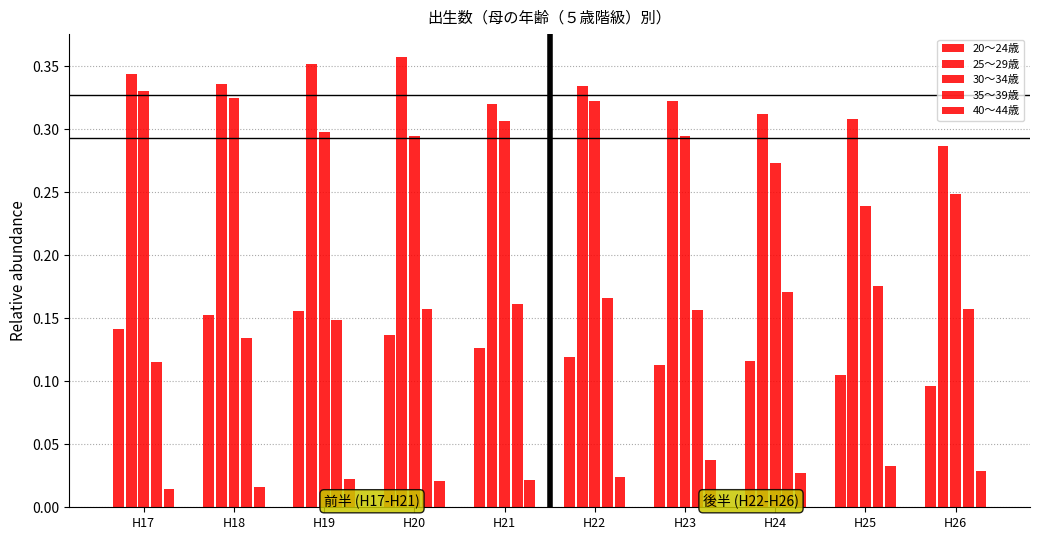

At H18, list the series in order from largest to smallest.

25～29歳, 30～34歳, 20～24歳, 35～39歳, 40～44歳